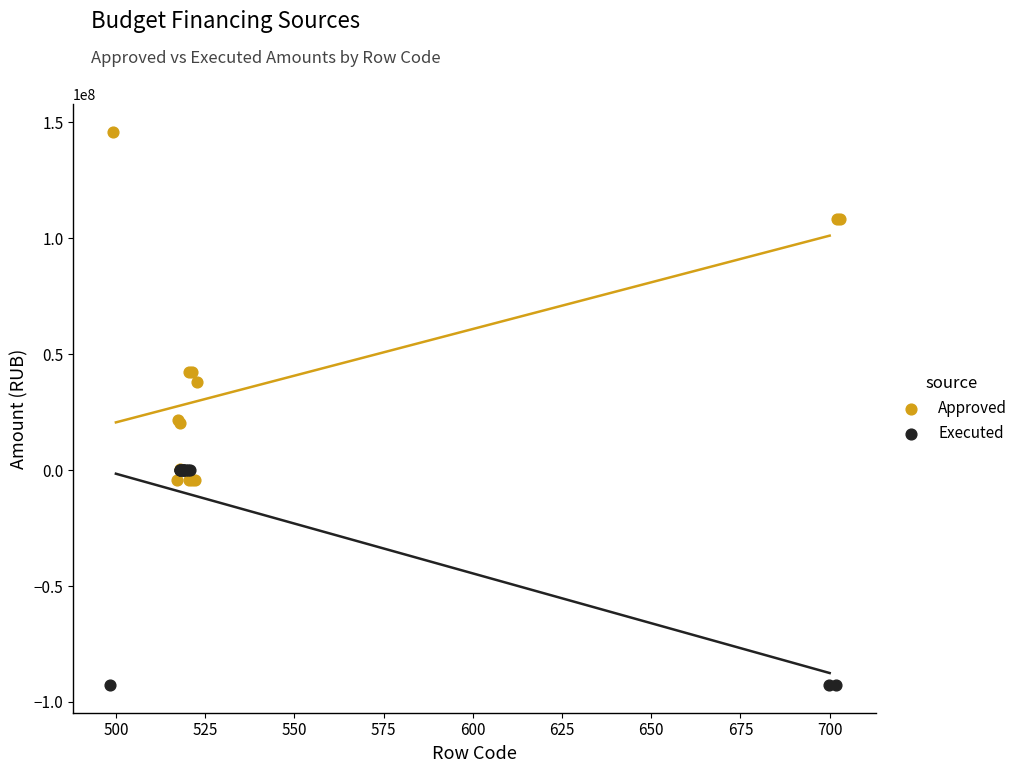

Which series reaches the maximum Y coordinate?

Approved